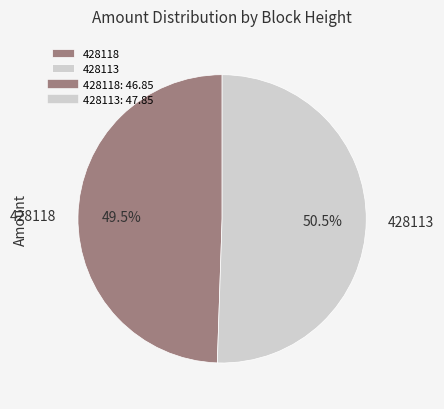

How many segments does this pie chart have?

2